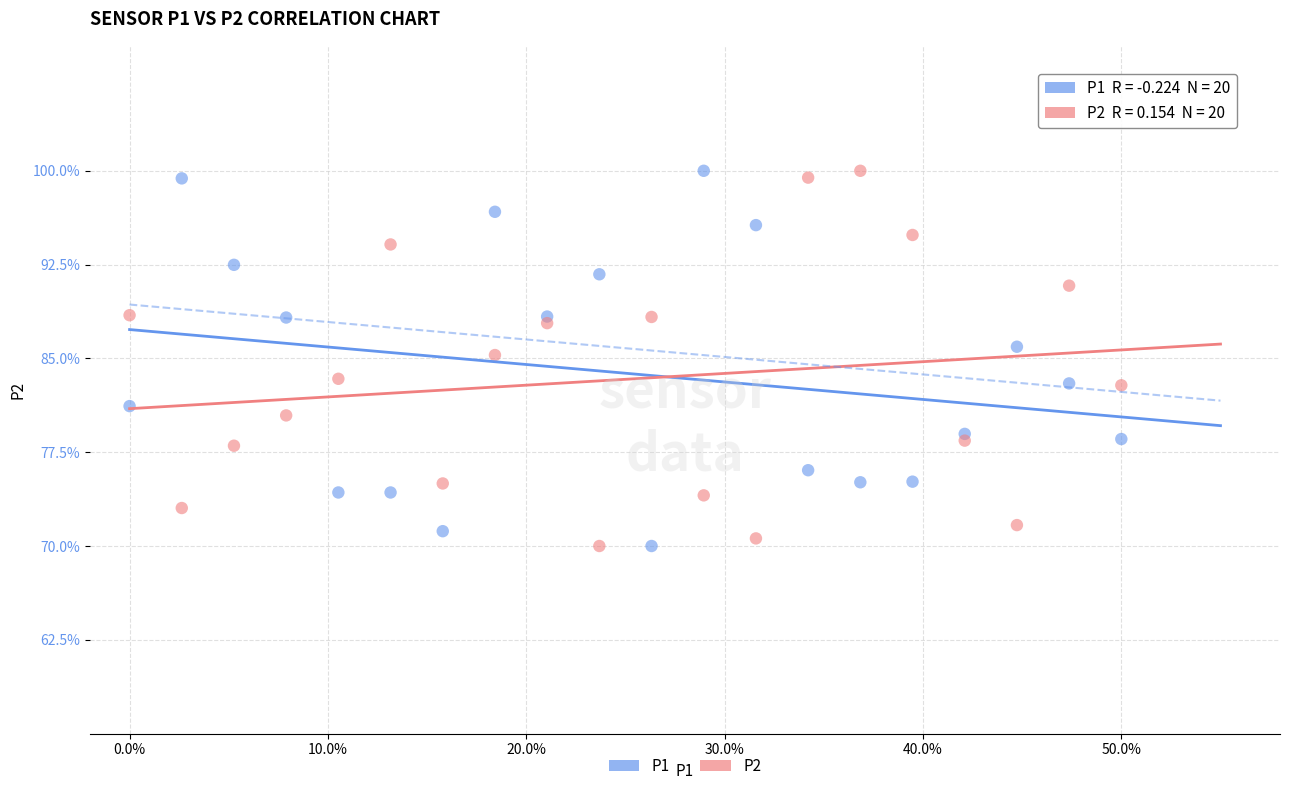

What is the X range (max minus min) for the scatter plot?

0.5